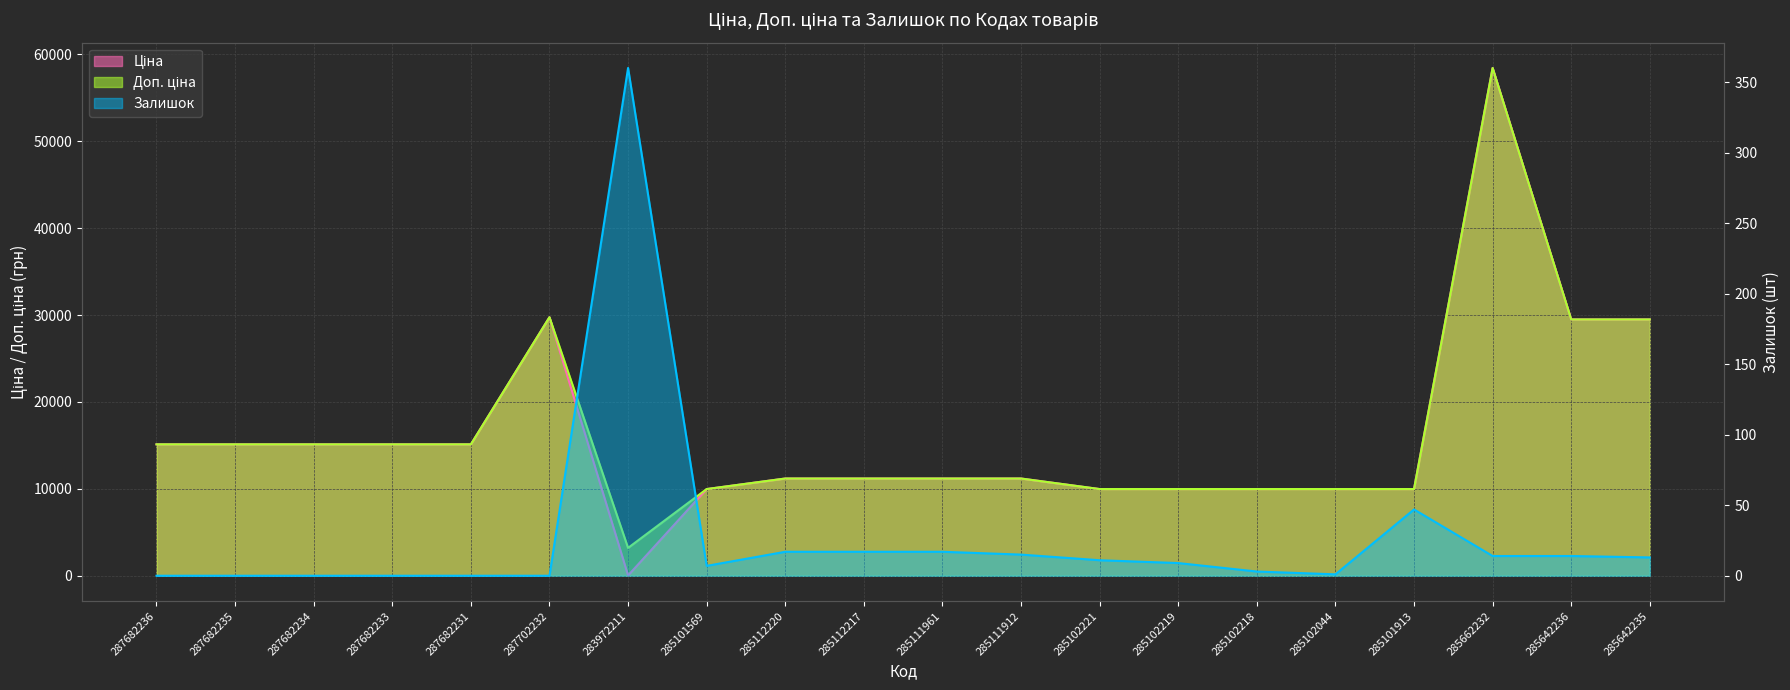

Reading right to left, what are all the values shown in this chart?

Ціна: 285642235=29491.5	285642236=29491.5	285662232=58426.5	285101913=9975.0	285102044=9975.0	285102218=9975.0	285102219=9975.0	285102221=9975.0	285111912=11188.2	285111961=11188.2	285112217=11188.2	285112220=11188.2	285101569=9975.0	283972211=32.0	287702232=29747.2	287682231=15120.0	287682233=15120.0	287682234=15120.0	287682235=15120.0	287682236=15120.0
Доп. ціна: 285642235=29491.5	285642236=29491.5	285662232=58426.5	285101913=9975.0	285102044=9975.0	285102218=9975.0	285102219=9975.0	285102221=9975.0	285111912=11188.2	285111961=11188.2	285112217=11188.2	285112220=11188.2	285101569=9975.0	283972211=3205.0	287702232=29747.2	287682231=15120.0	287682233=15120.0	287682234=15120.0	287682235=15120.0	287682236=15120.0
Залишок: 285642235=13.0	285642236=14.0	285662232=14.0	285101913=47.0	285102044=1.0	285102218=3.0	285102219=9.0	285102221=11.0	285111912=15.0	285111961=17.0	285112217=17.0	285112220=17.0	285101569=7.0	283972211=360.0	287702232=0.0	287682231=0.0	287682233=0.0	287682234=0.0	287682235=0.0	287682236=0.0